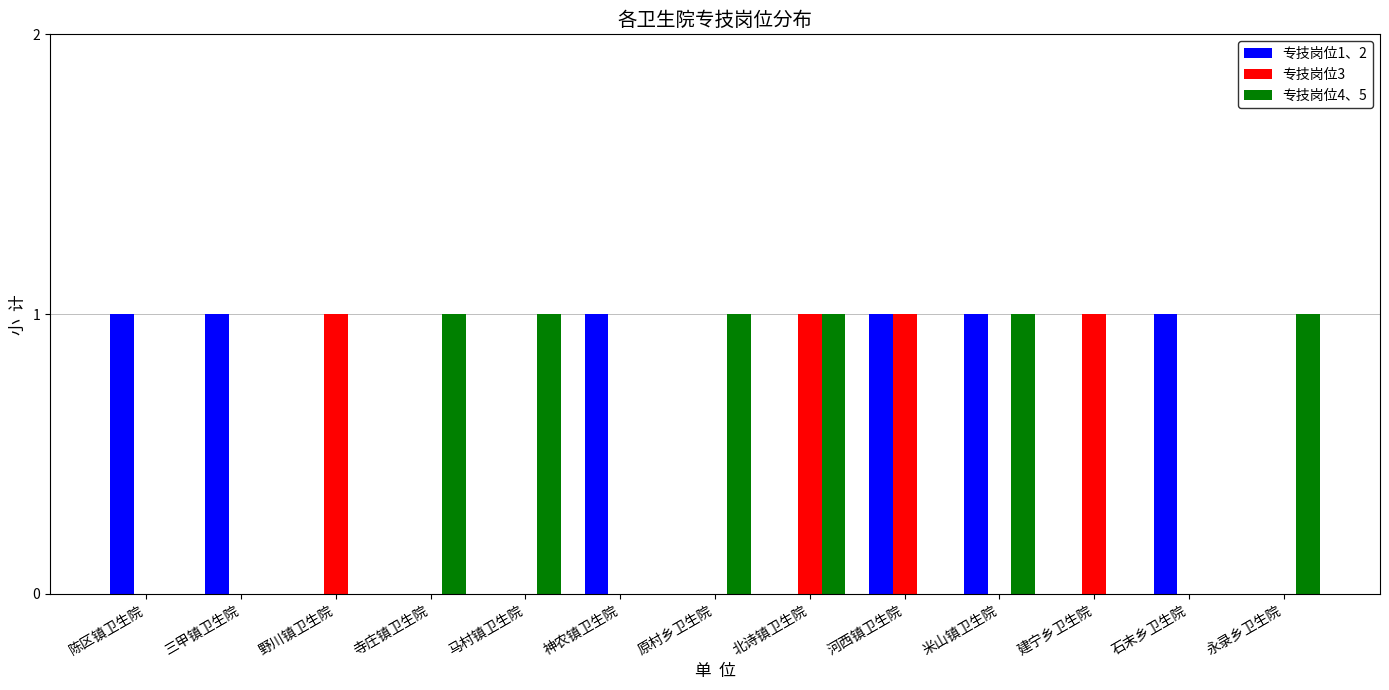

Reading left to right, list all the values displayed in this chart.

专技岗位1、2: 1	1	0	0	0	1	0	0	1	1	0	1	0
专技岗位3: 0	0	1	0	0	0	0	1	1	0	1	0	0
专技岗位4、5: 0	0	0	1	1	0	1	1	0	1	0	0	1